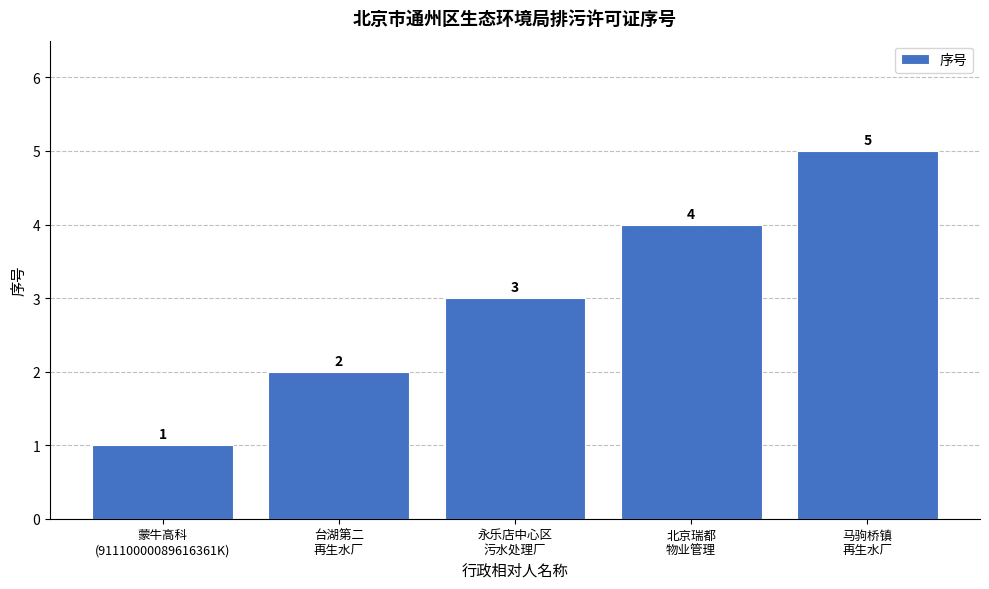

Are the bars horizontal?

No